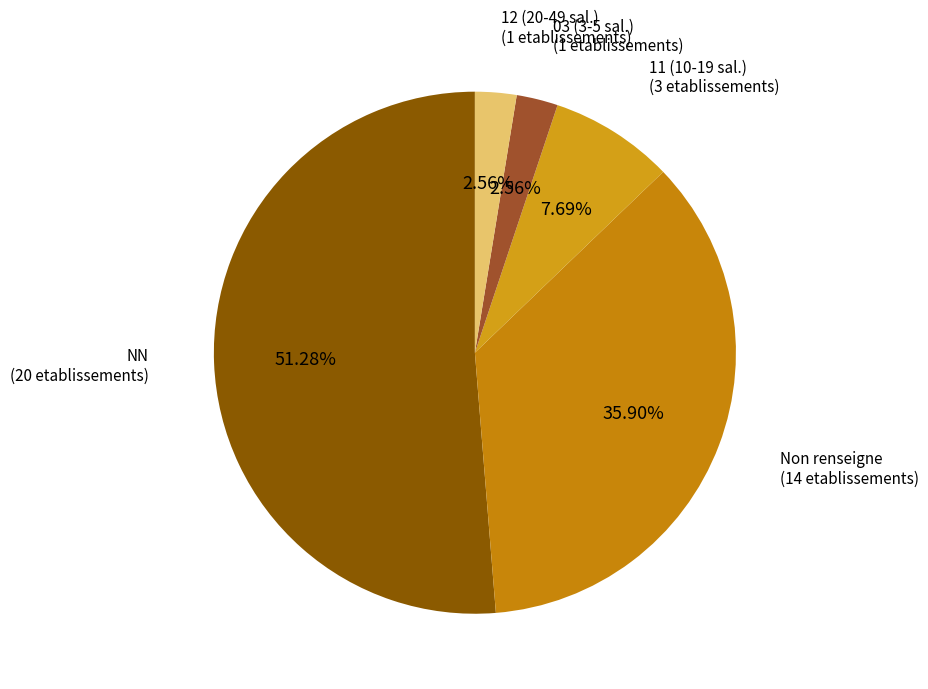

Is there a majority slice in this chart?

Yes